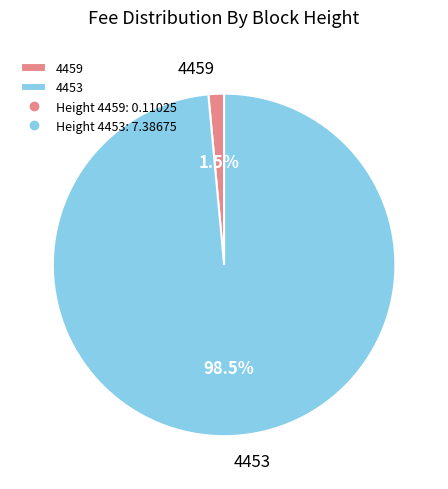

To the nearest percent, what is the combined percentage of 4459 and 4453?

100%